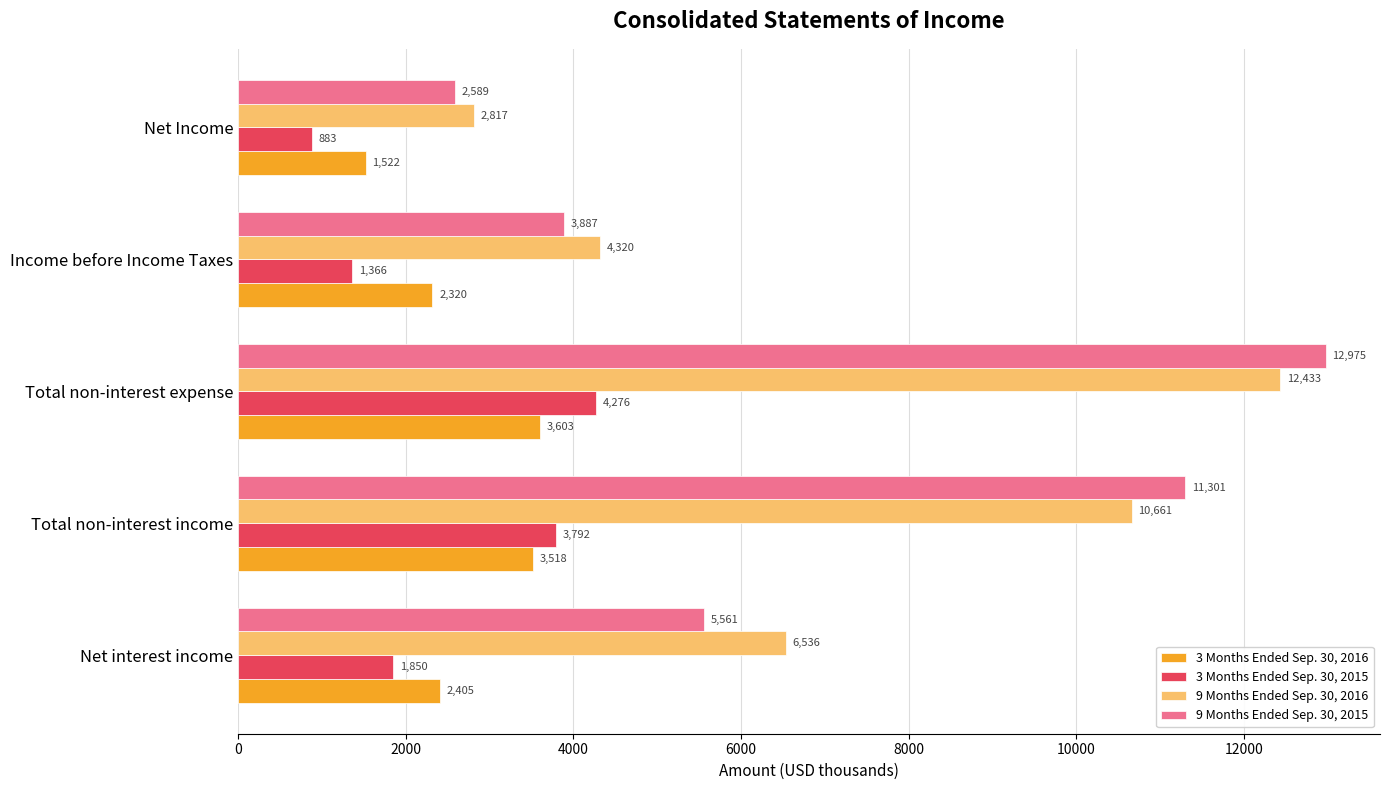

At which label is 3 Months Ended Sep. 30, 2016 closest to 2562?

Net interest income